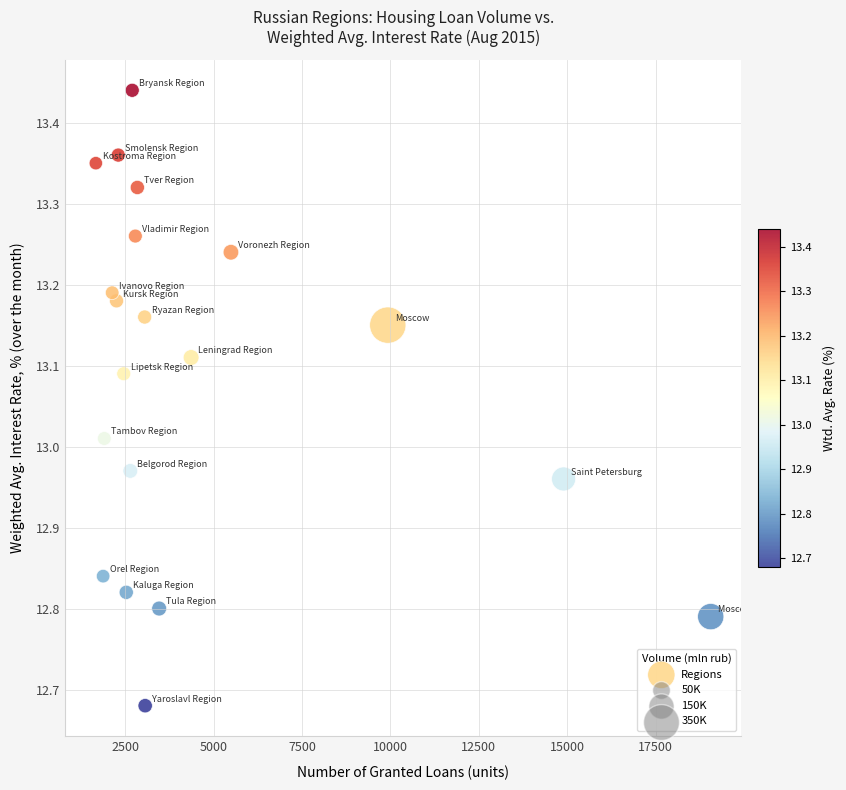

What is the range of Y values (max minus min)?

0.8